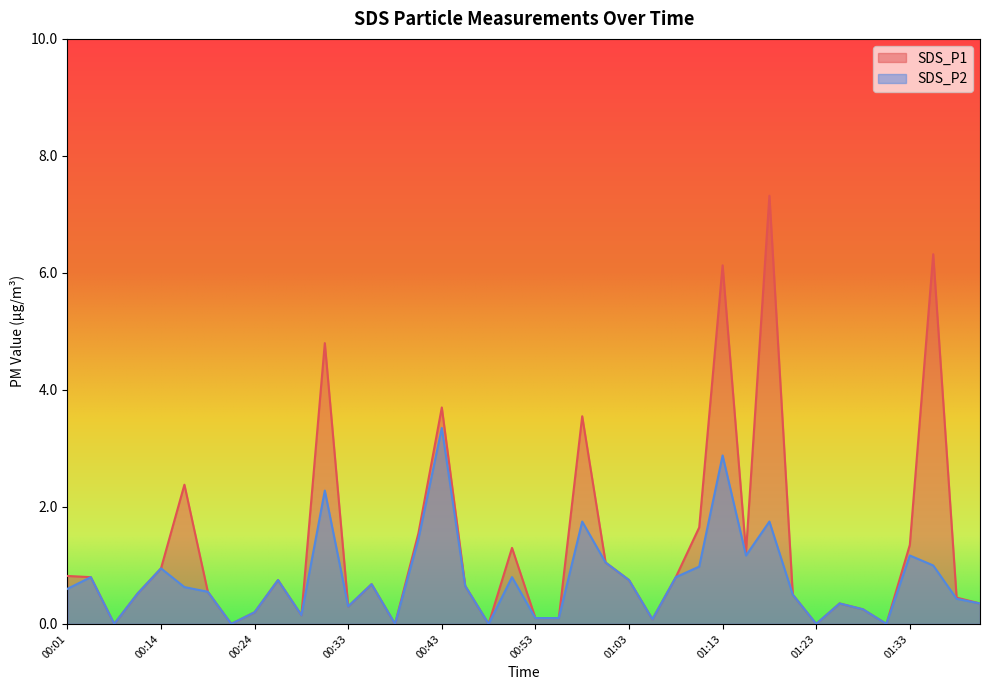

What is the highest value of the SDS_P2 series?

3.4